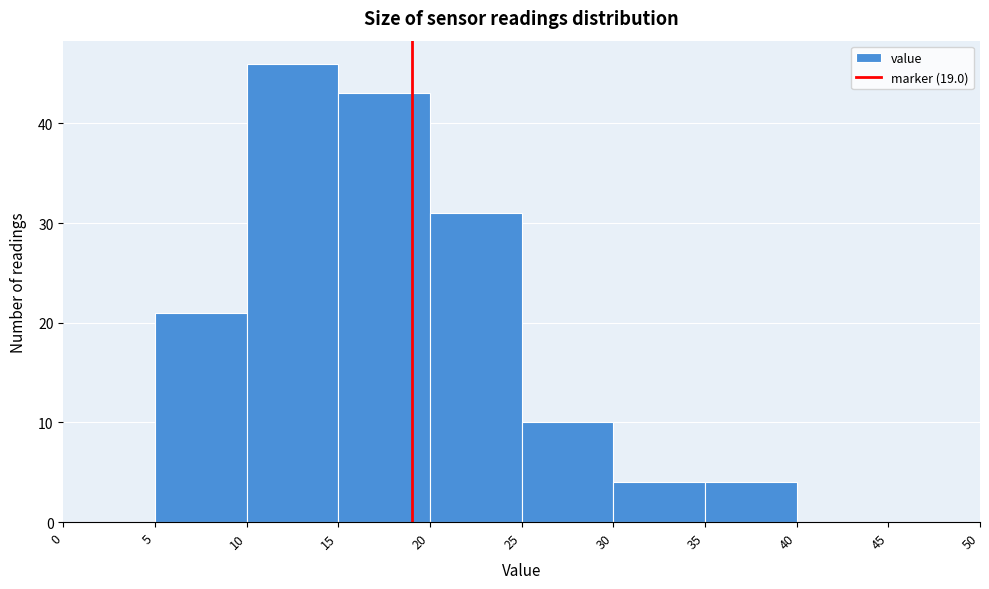

Reading left to right, list every bar in this chart as the range it spans on the x-axis followed by its height. The values are not printed on the chart, so give them approximately, as read against the axis.

0 to 5: 0
5 to 10: 21
10 to 15: 46
15 to 20: 43
20 to 25: 31
25 to 30: 10
30 to 35: 4
35 to 40: 4
40 to 45: 0
45 to 50: 0